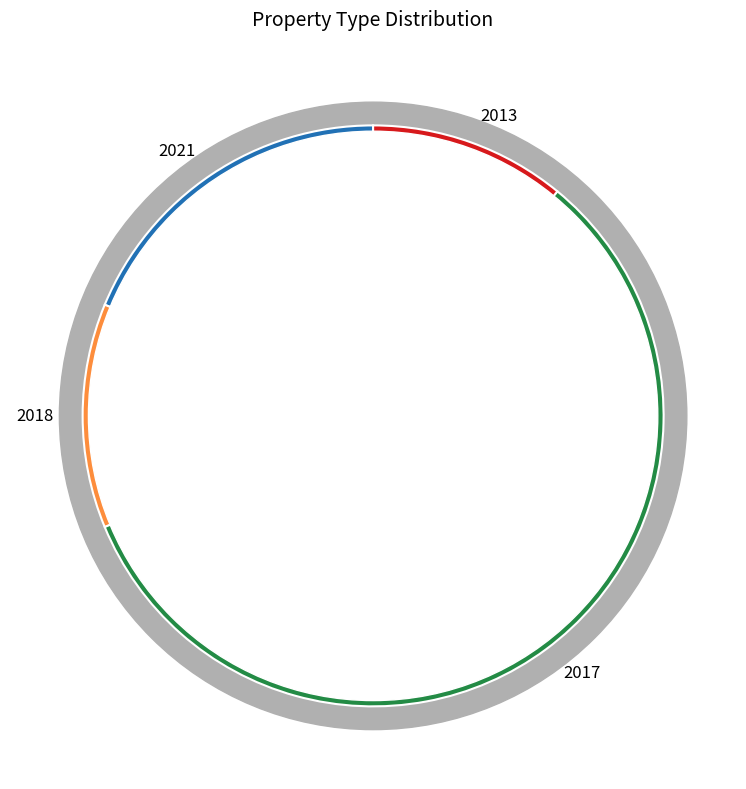

What is the ratio of the value at 2013 to the value at 2021?

0.6